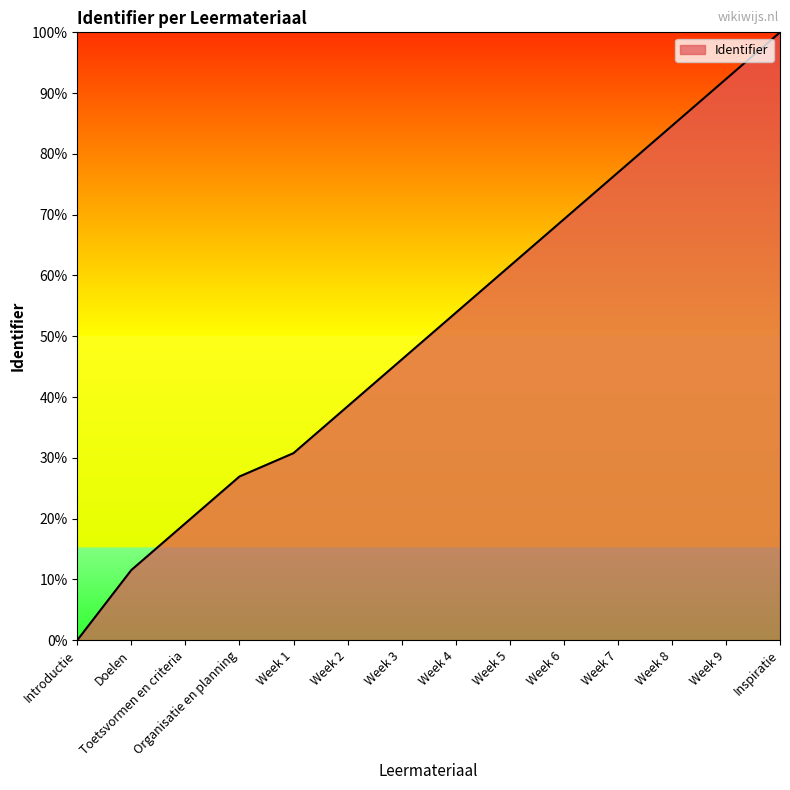

Does the chart display data point markers on the line(s)?

No